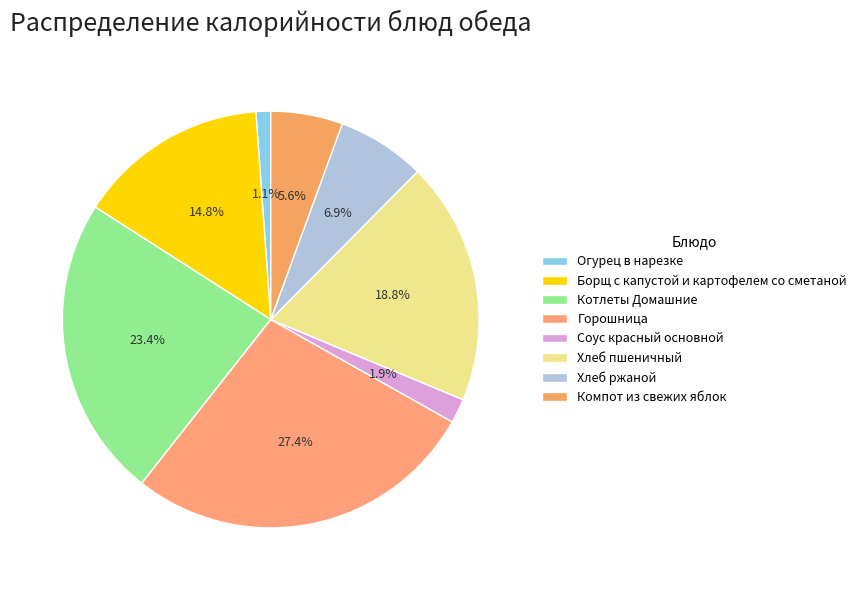

What is the largest slice in the pie chart?

Горошница